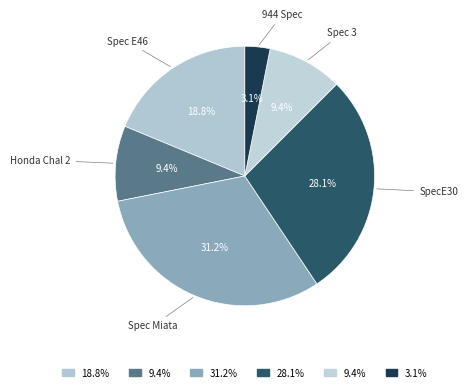

What portion of the pie excludes Honda Chal 2?

90.6%